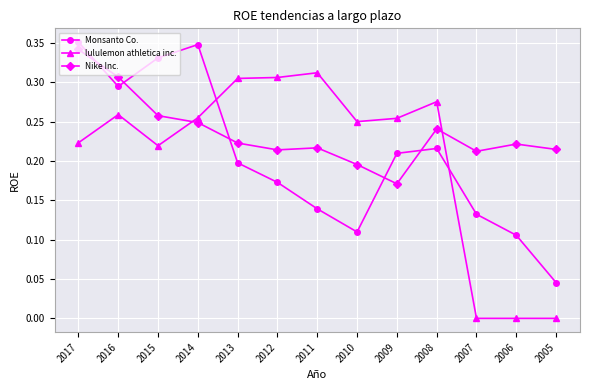

What is the sum of the Nike Inc. values at 2013 and 2008?

0.5